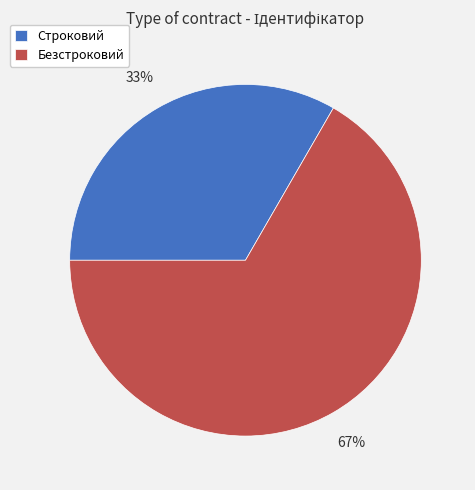

Is it true that Строковий is 21% of the pie?

False